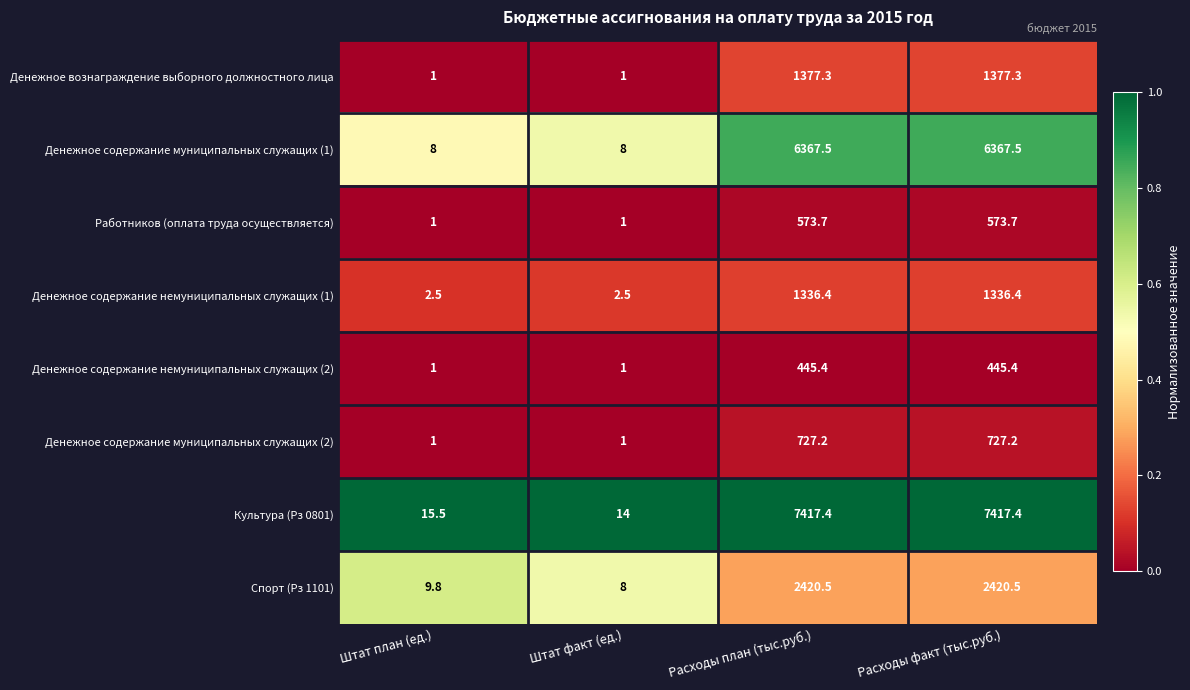

Is it true that Денежное содержание немуниципальных служащих (1) equals 1336.4 at Расходы факт (тыс.руб.)?

True